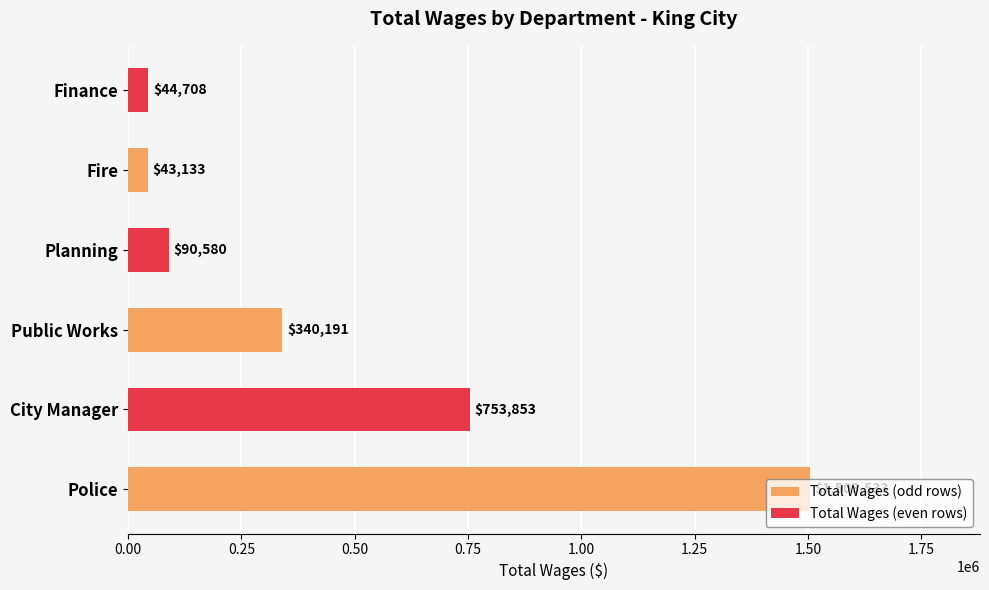

List the labels in order of value, smallest first.

Fire, Finance, Planning, Public Works, City Manager, Police